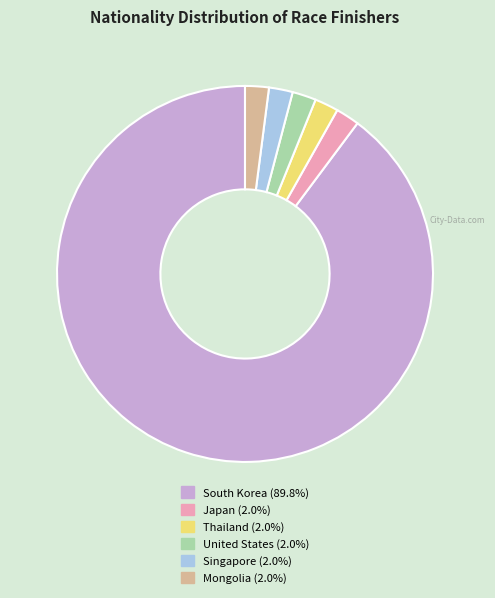

Does South Korea account for over 50% of the chart?

Yes